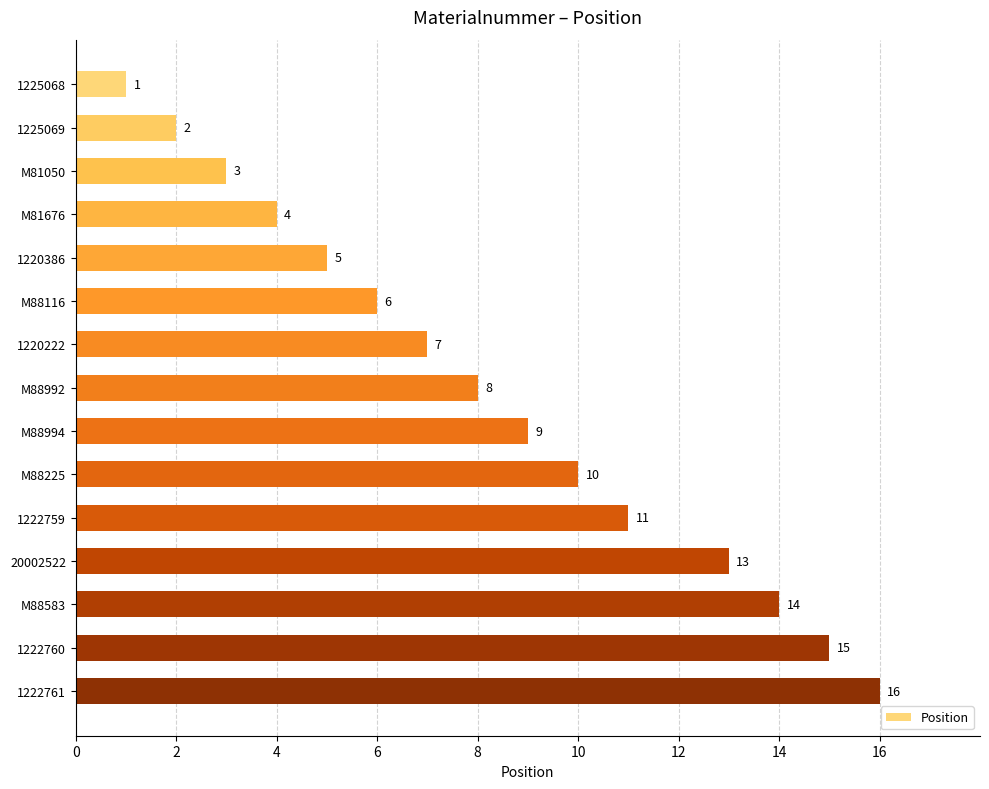

What value does the data have at 1222759?

11